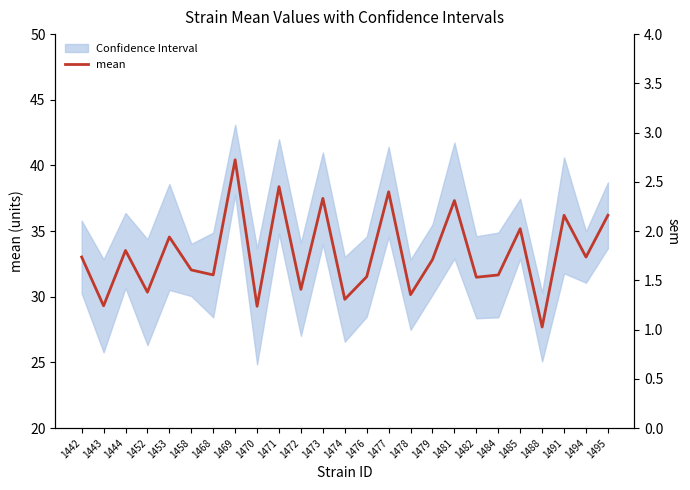

True or false: sem and mean cross at least once.

False